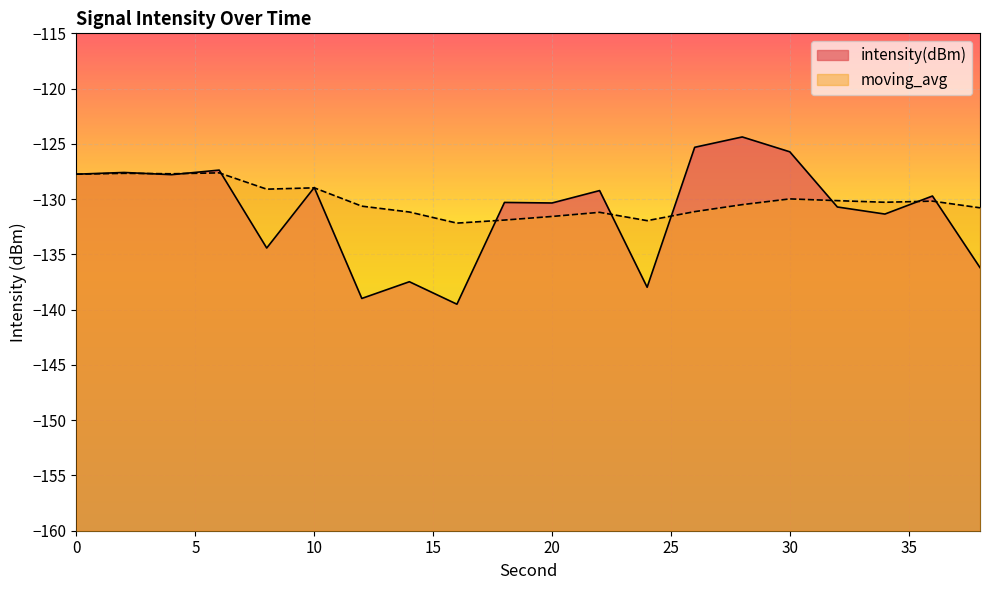

True or false: intensity(dBm) and moving_avg cross at least once.

True